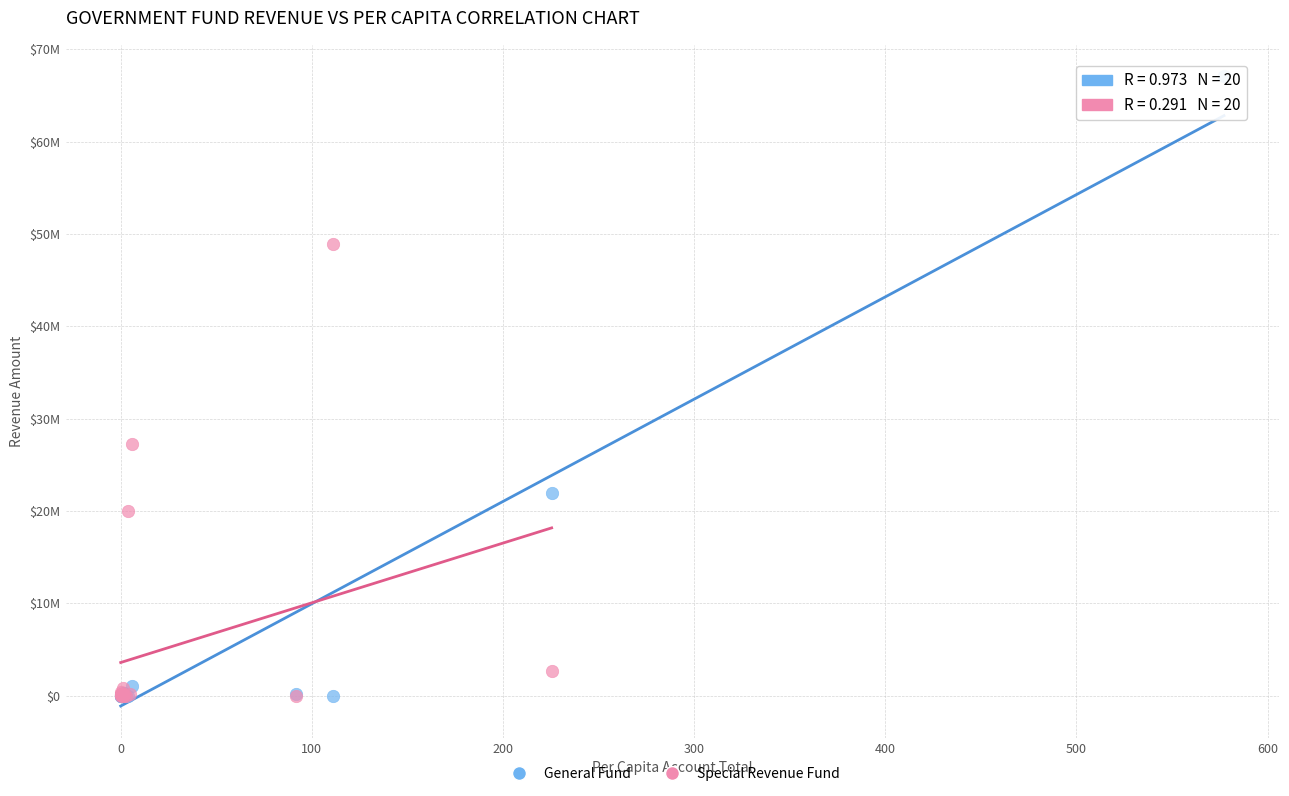

Which series contains the highest Y value?

General Fund